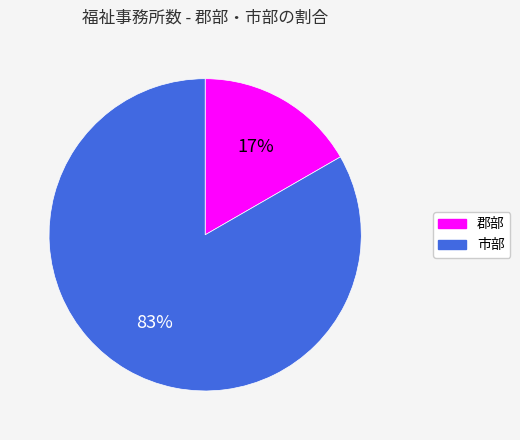

Which slice is the smallest?

郡部